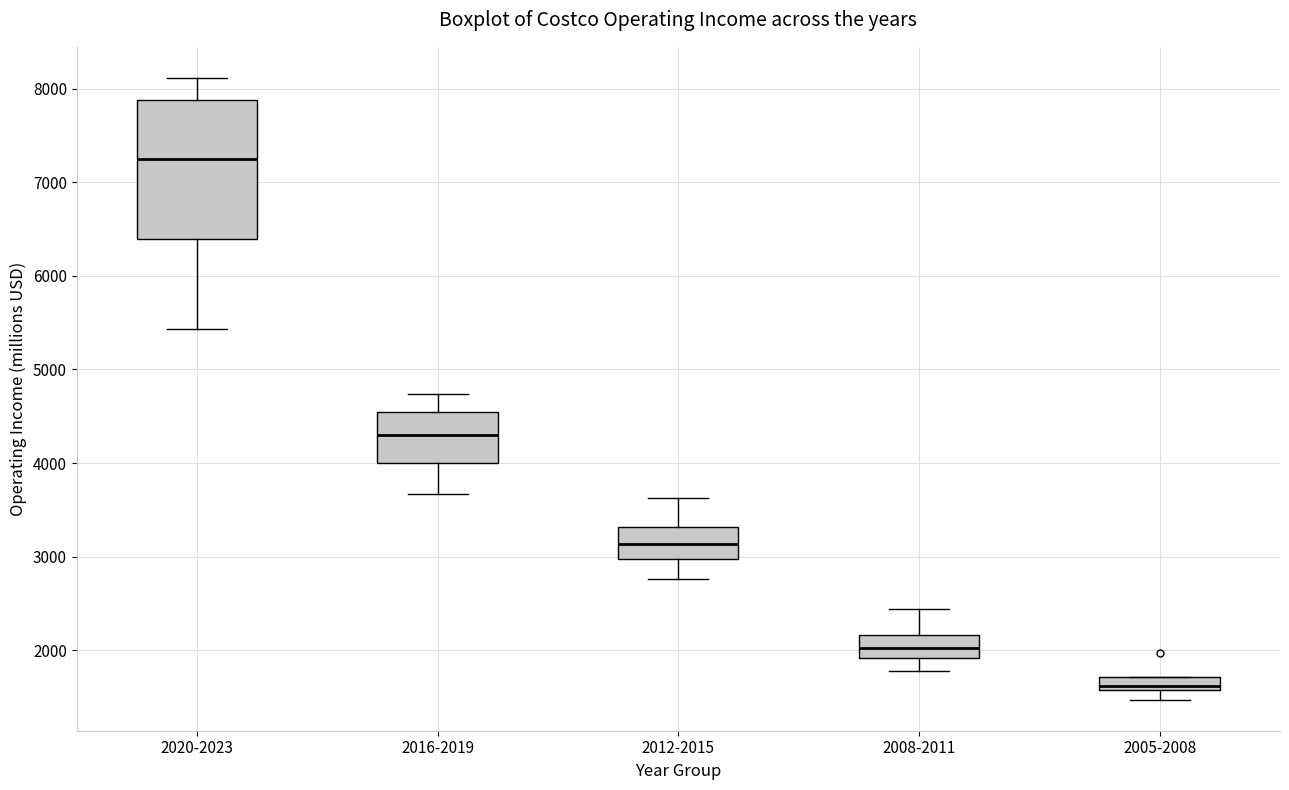

Which box's median line is the highest?

2020-2023